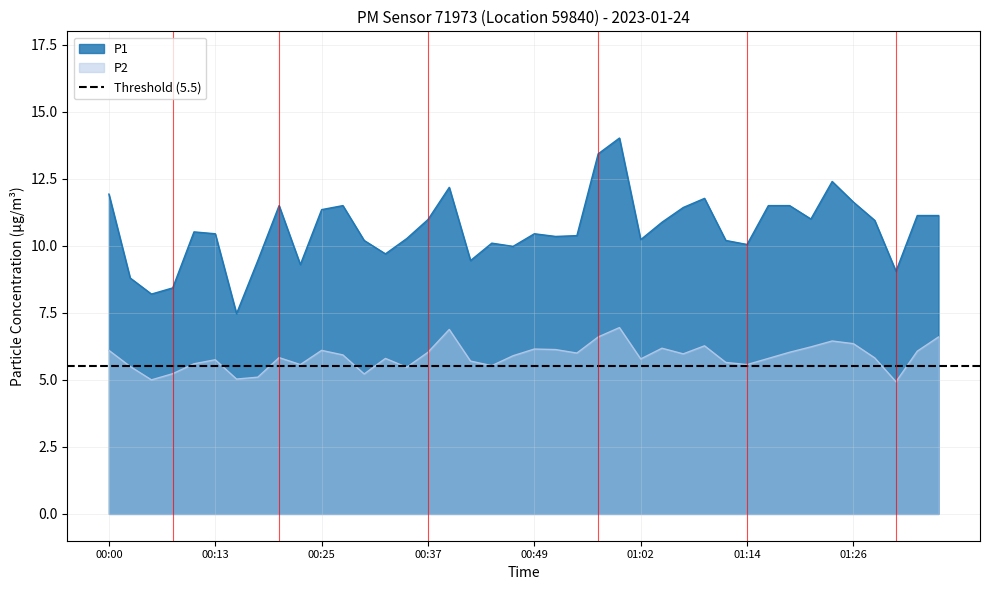

Which has a higher value, 00:22 or 00:25?

00:25